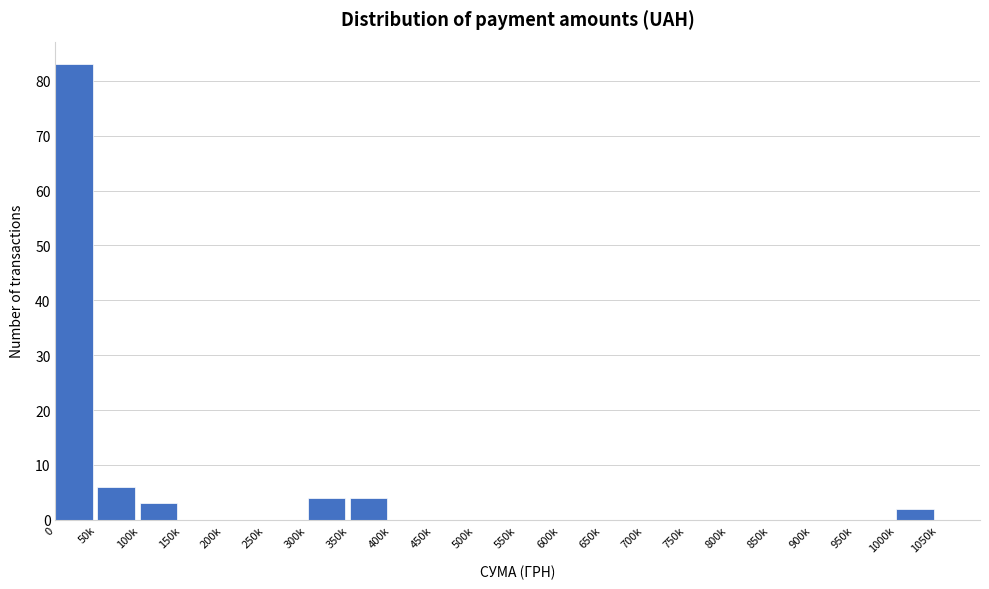

Reading left to right, list all the values displayed in this chart.

0=83	50k=6	100k=3	150k=0	200k=0	250k=0	300k=4	350k=4	400k=0	450k=0	500k=0	550k=0	600k=0	650k=0	700k=0	750k=0	800k=0	850k=0	900k=0	950k=0	1000k=2	1050k=0